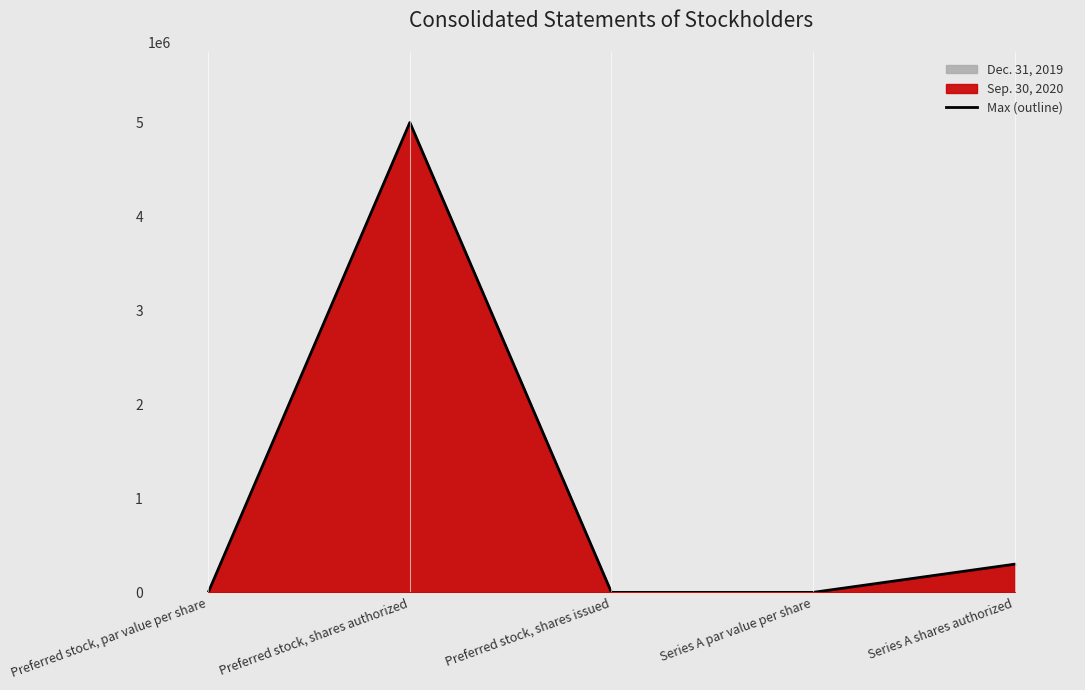

How many points are higher than both their immediate neighbors (excluding endpoints)?

1